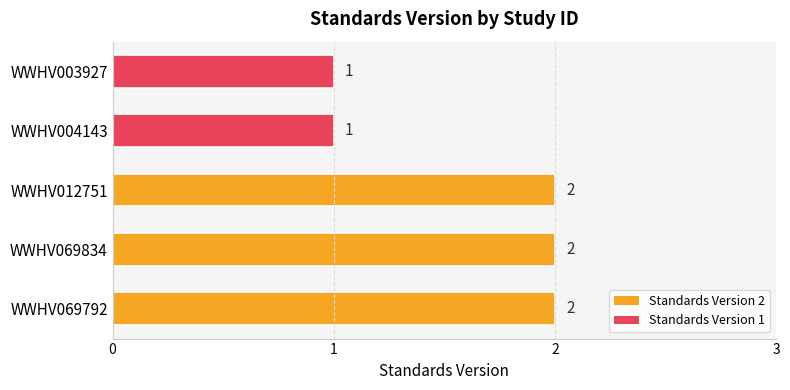

True or false: the data shows 2 at WWHV012751.

True